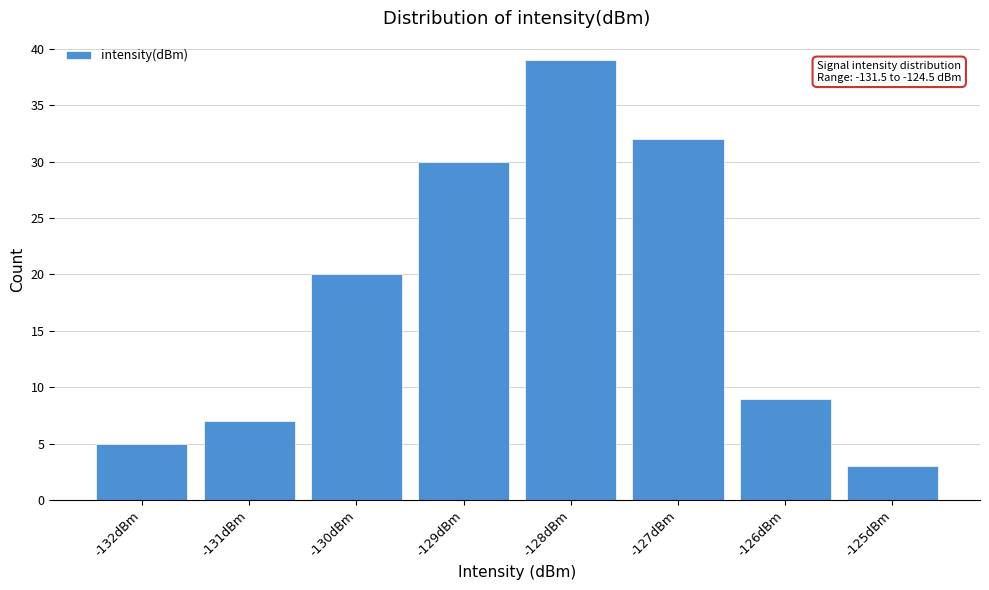

Reading left to right, extract all data points from this chart.

-132dBm=5	-131dBm=7	-130dBm=20	-129dBm=30	-128dBm=39	-127dBm=32	-126dBm=9	-125dBm=3